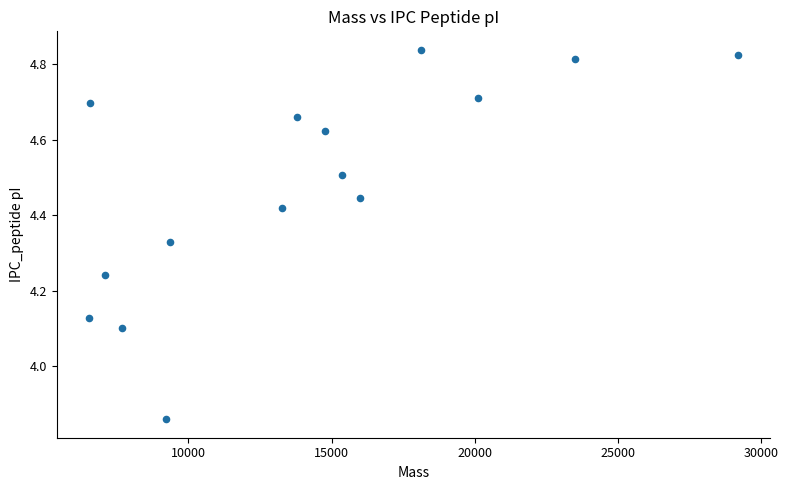

What is the range of X values (max minus min)?

22632.8